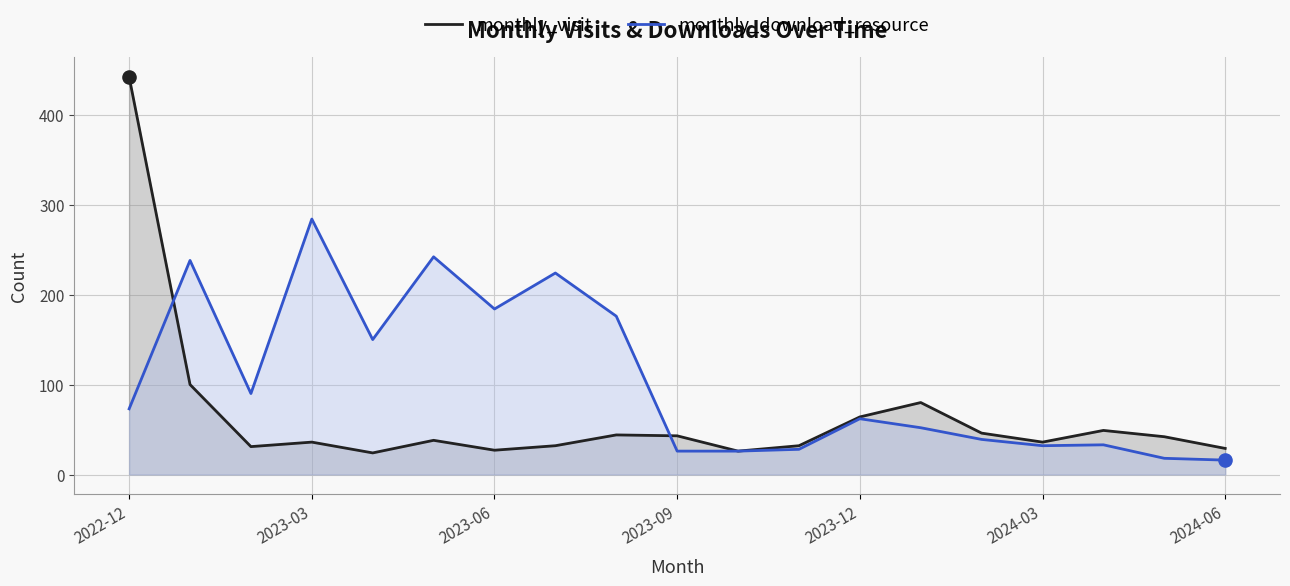

Which series reaches the minimum Y coordinate?

monthly_download_resource